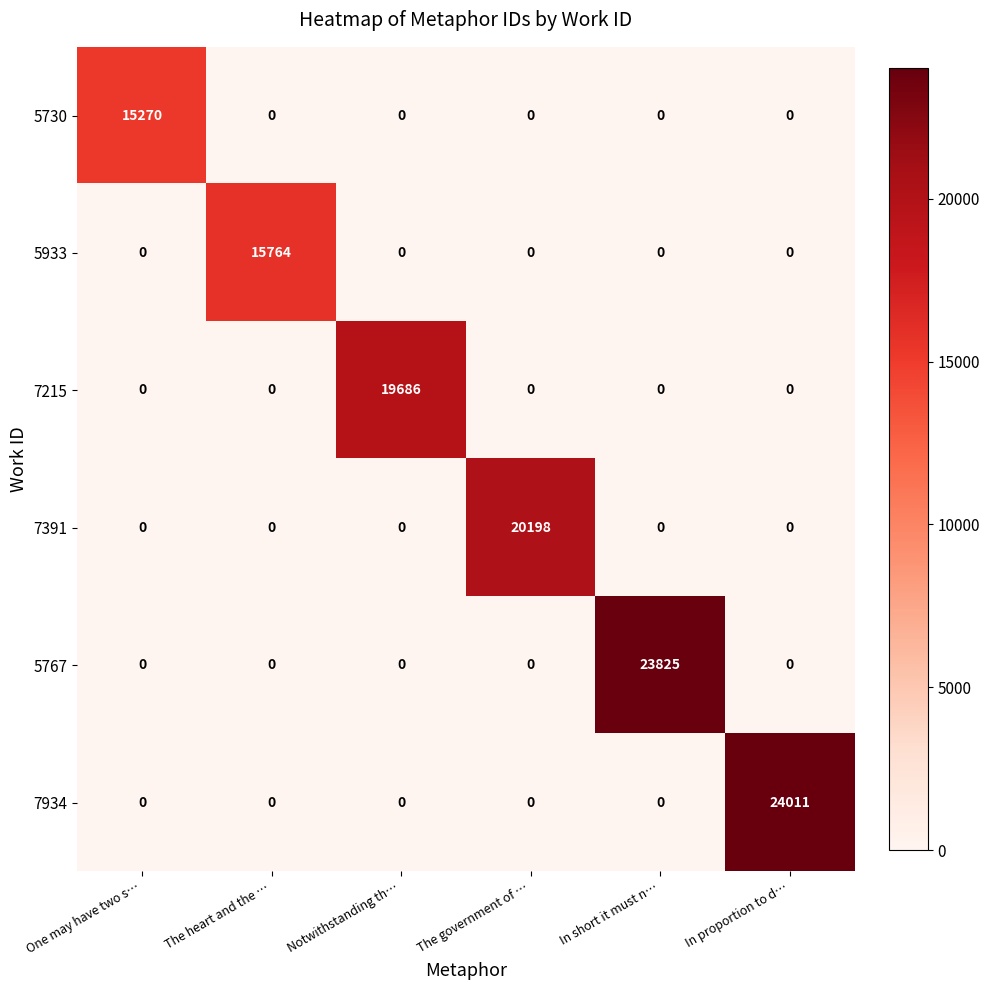

What is the sum of the 7215 values at Notwithstanding th… and In proportion to d…?

19686